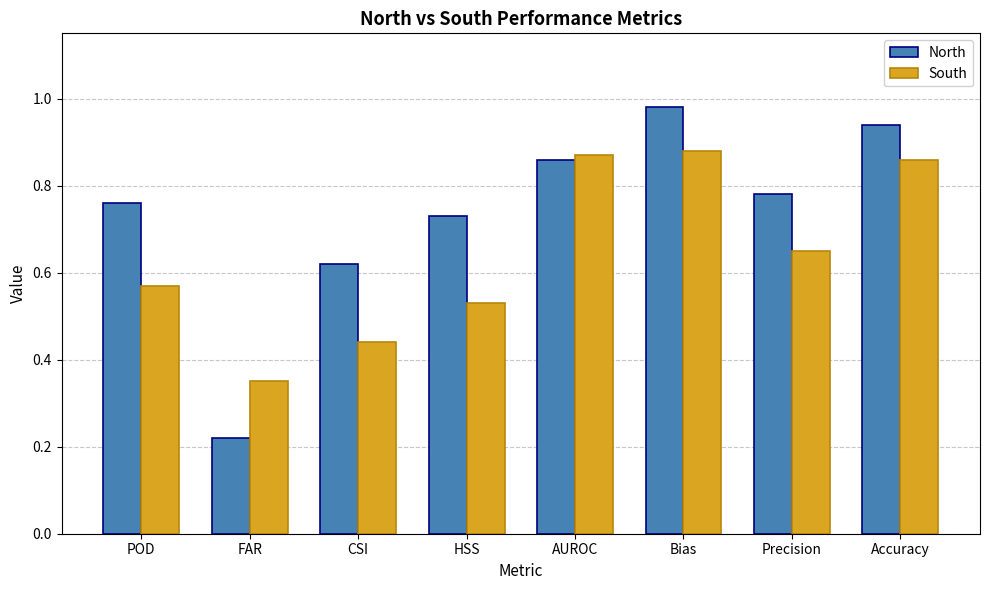

Rank the series by their maximum value, from highest to lowest.

North, South